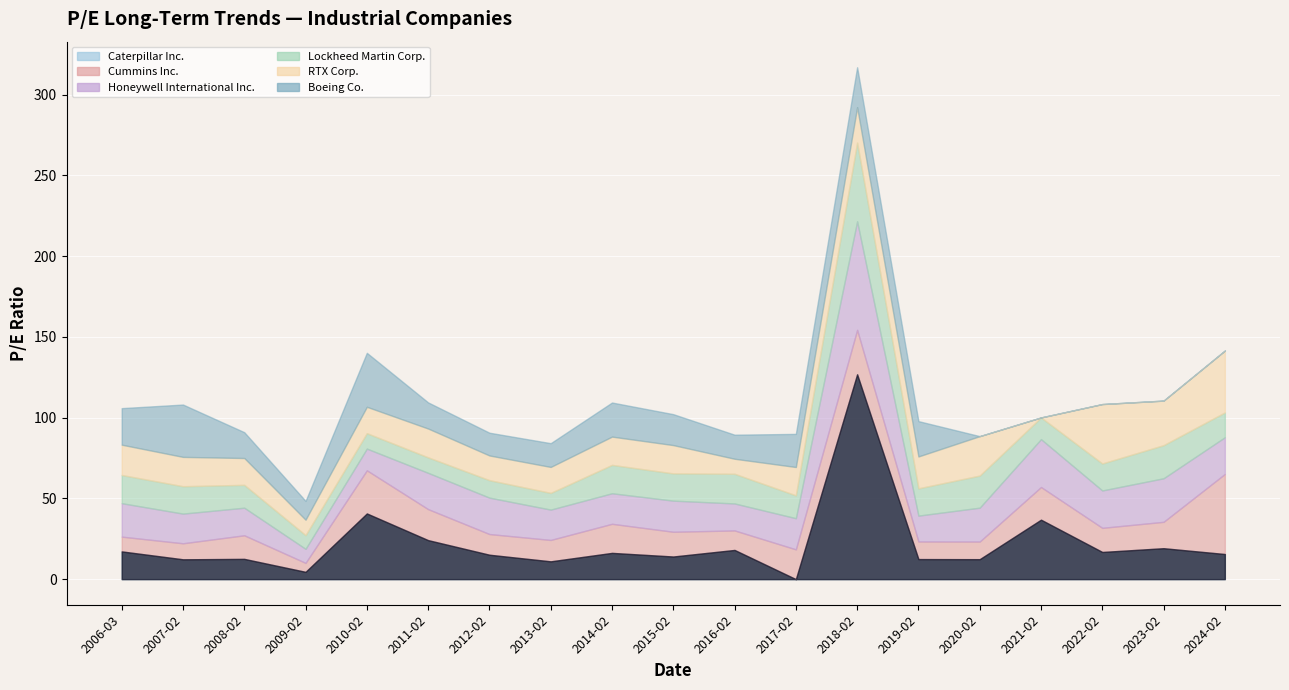

How many lines are shown in the chart?

6